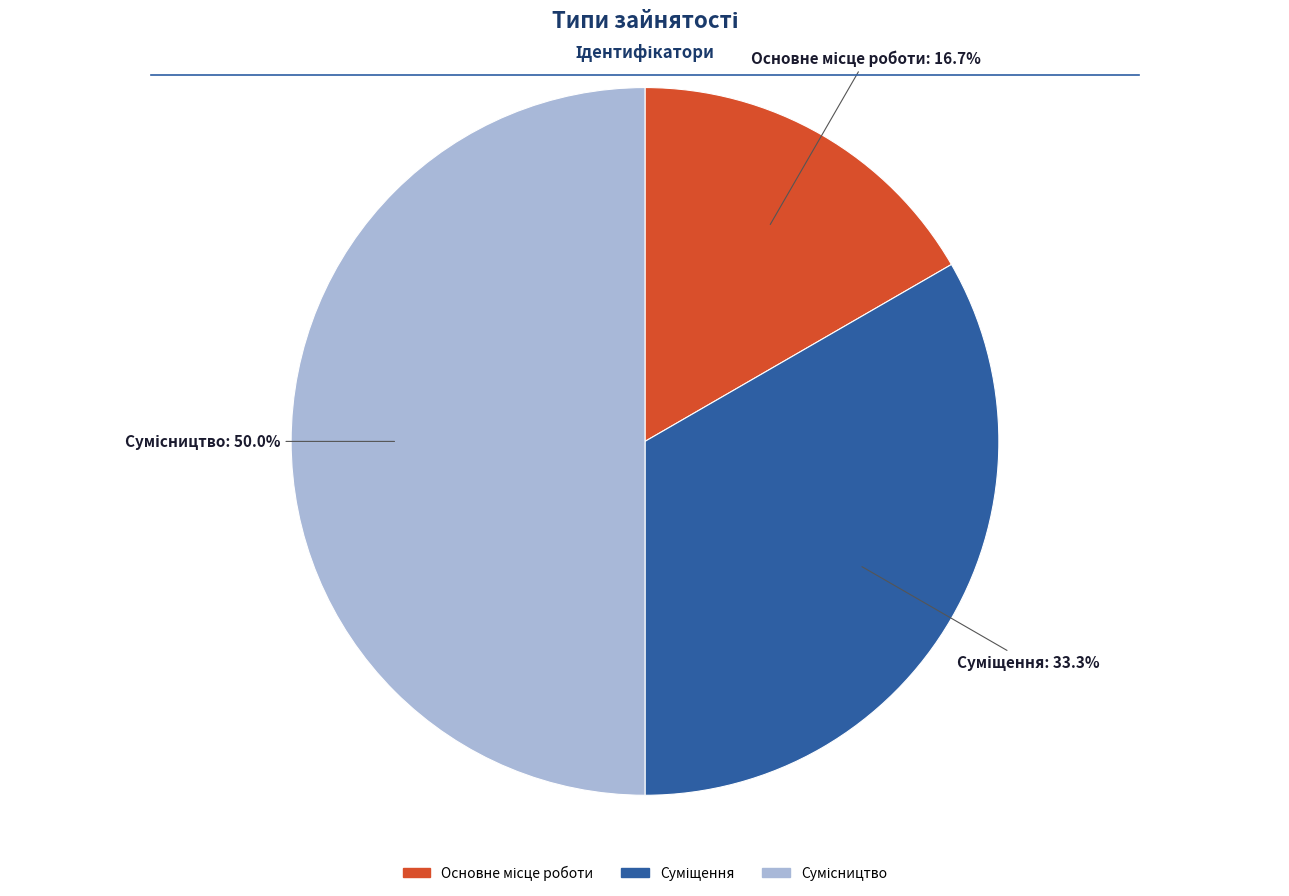

The Сумісництво slice represents 58% of the pie. True or false?

False